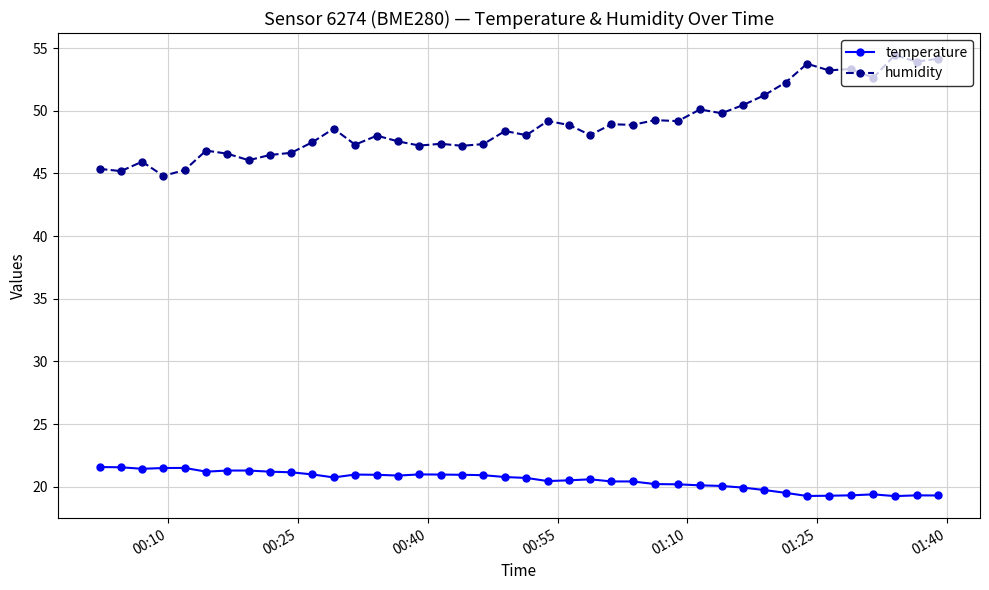

Which series has the largest range (max minus min)?

humidity